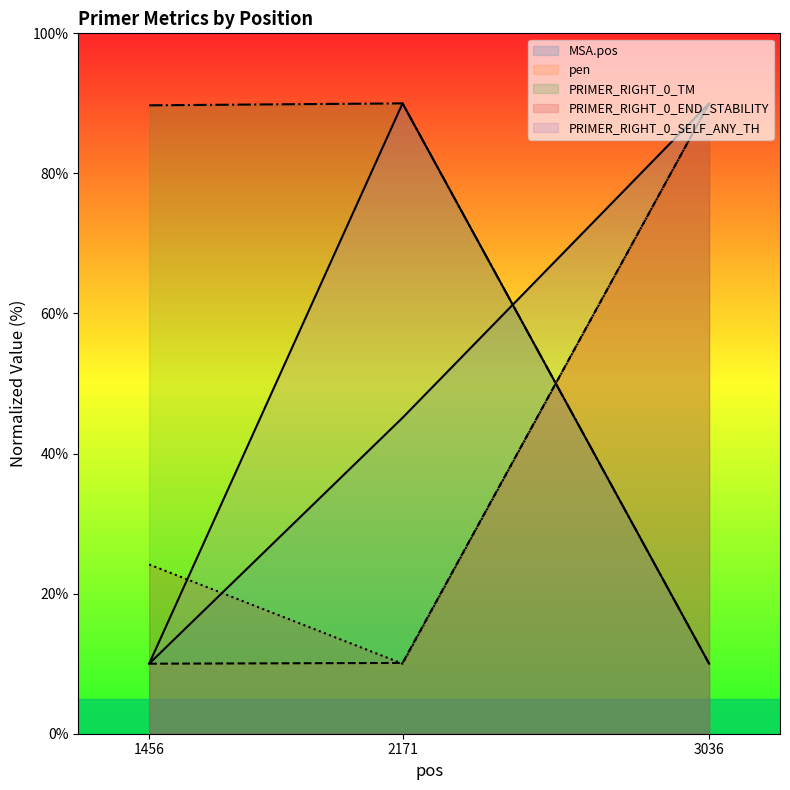

Reading left to right, extract all data points from this chart.

MSA.pos line: 1456=10.0	2171=45.1	3036=90.0
pen line: 1456=10.0	2171=10.1	3036=90.0
PRIMER_RIGHT_0_TM line: 1456=89.7	2171=90.0	3036=10.0
PRIMER_RIGHT_0_END_STABILITY line: 1456=24.2	2171=10.0	3036=90.0
PRIMER_RIGHT_0_SELF_ANY_TH line: 1456=10.0	2171=90.0	3036=10.0